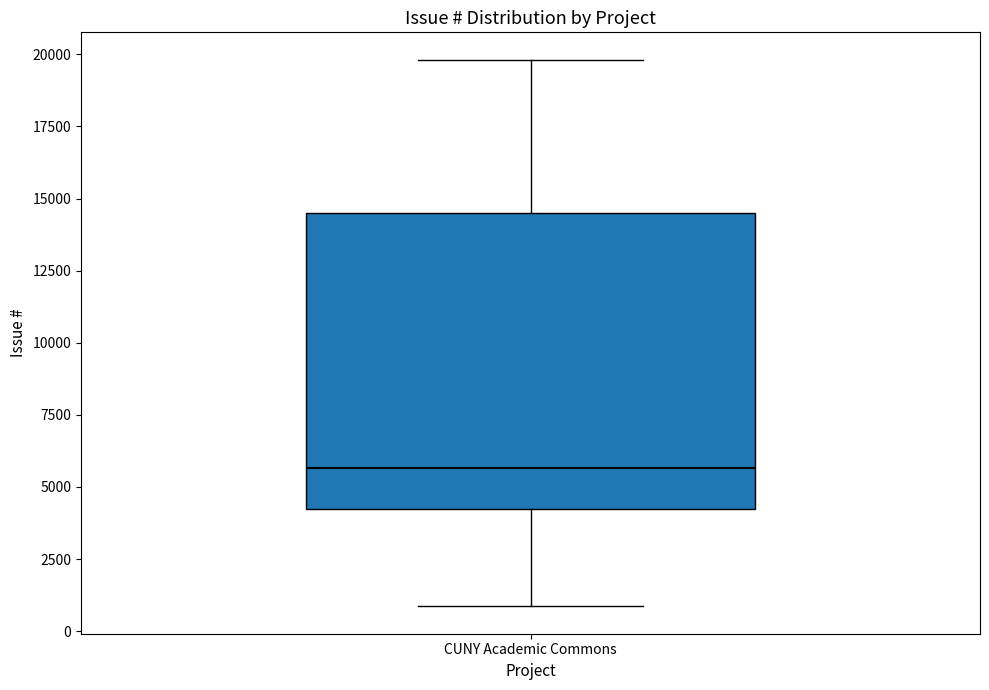

Where does the median line of the box for CUNY Academic Commons sit on the y-axis? The values are not printed on the chart, so give them approximately, as read against the axis.

5500